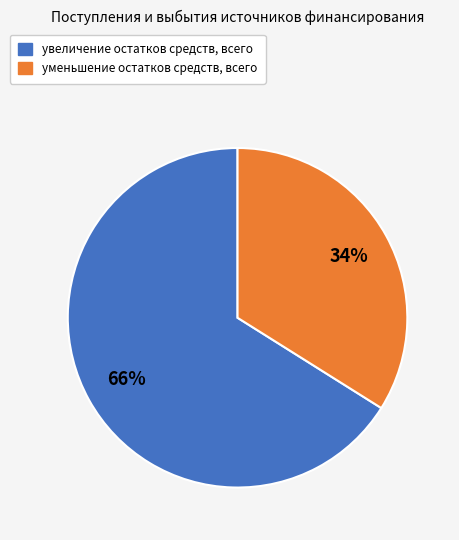

To the nearest percent, what percentage of the pie is уменьшение остатков средств, всего?

34%